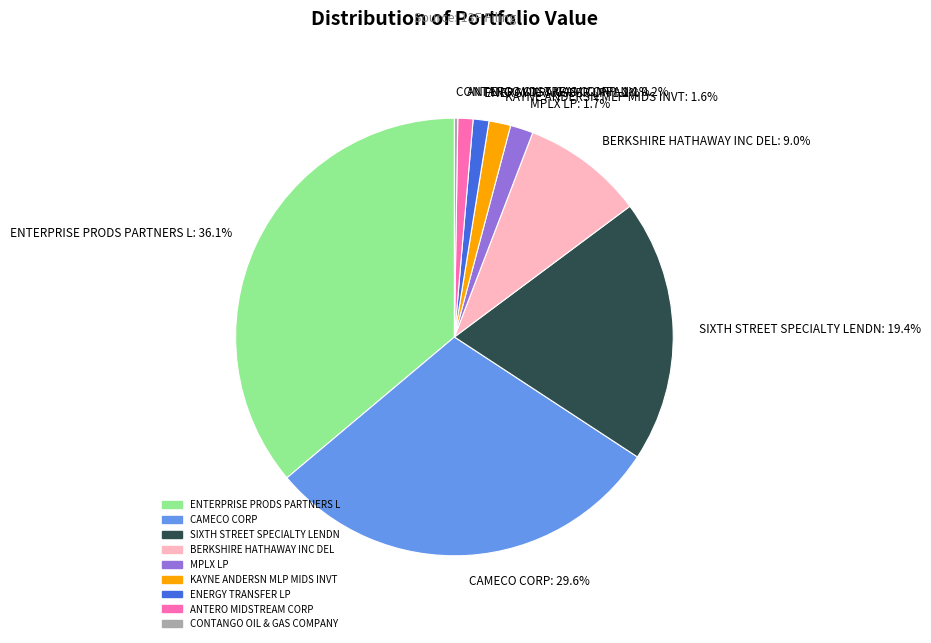

What percentage is the BERKSHIRE HATHAWAY INC DEL slice, to the nearest percent?

9%